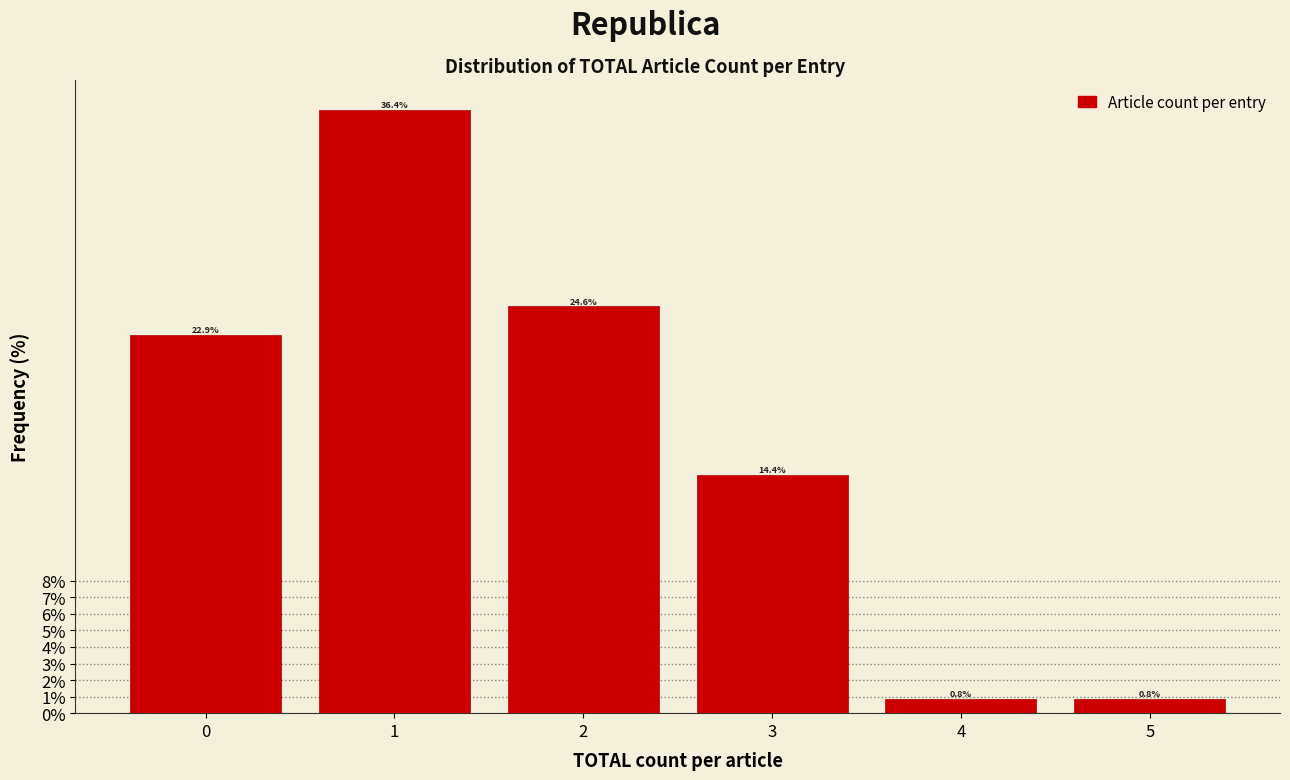

How tall is the bar that spans 0.5 to 1.5 on the x-axis?

36.4